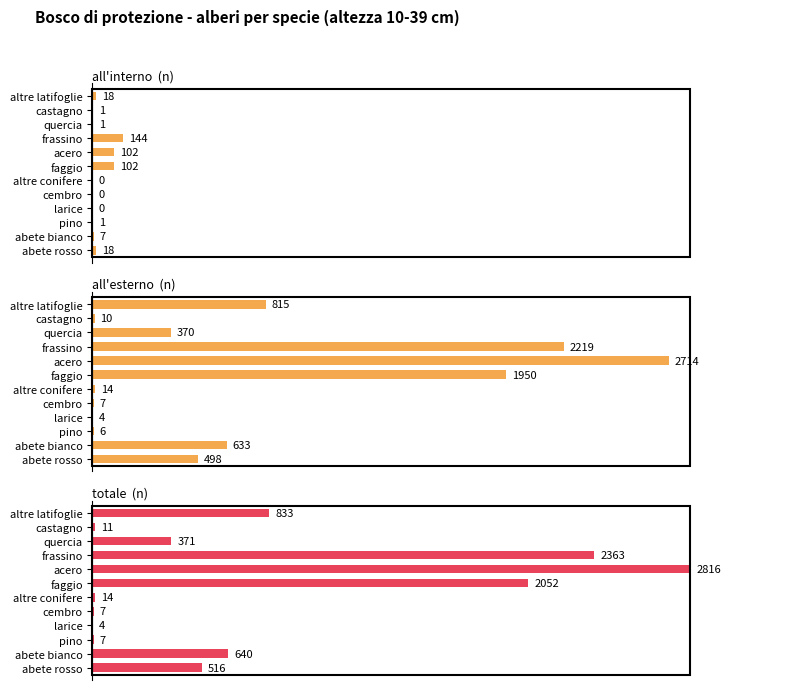

How many positive values does the all'interno series have?

9